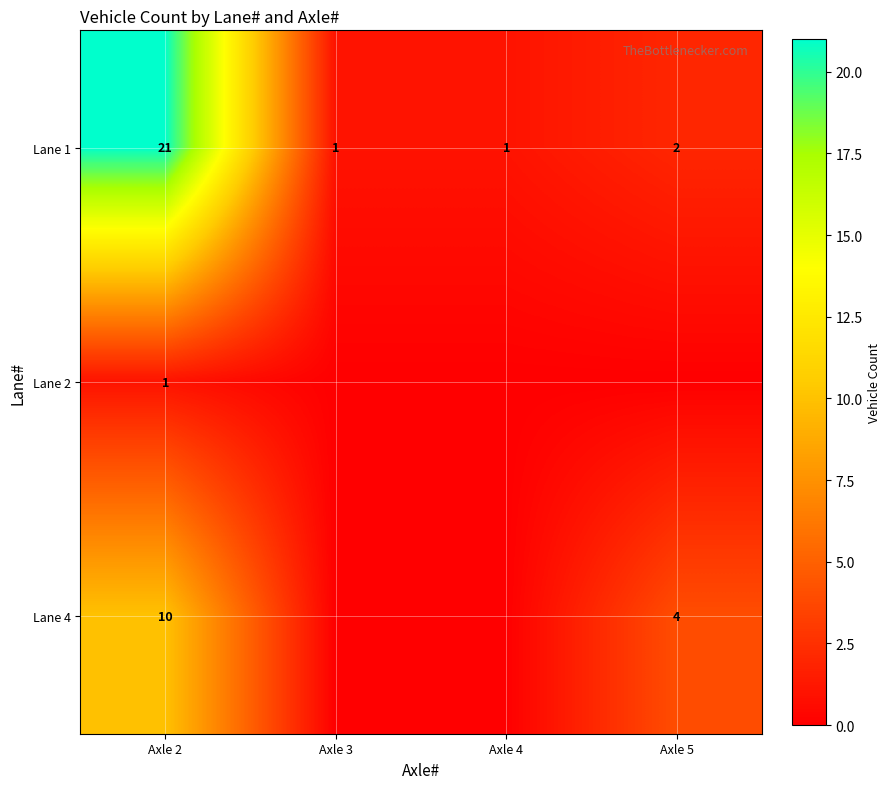

At which label does Lane 1 reach its peak?

Axle 2